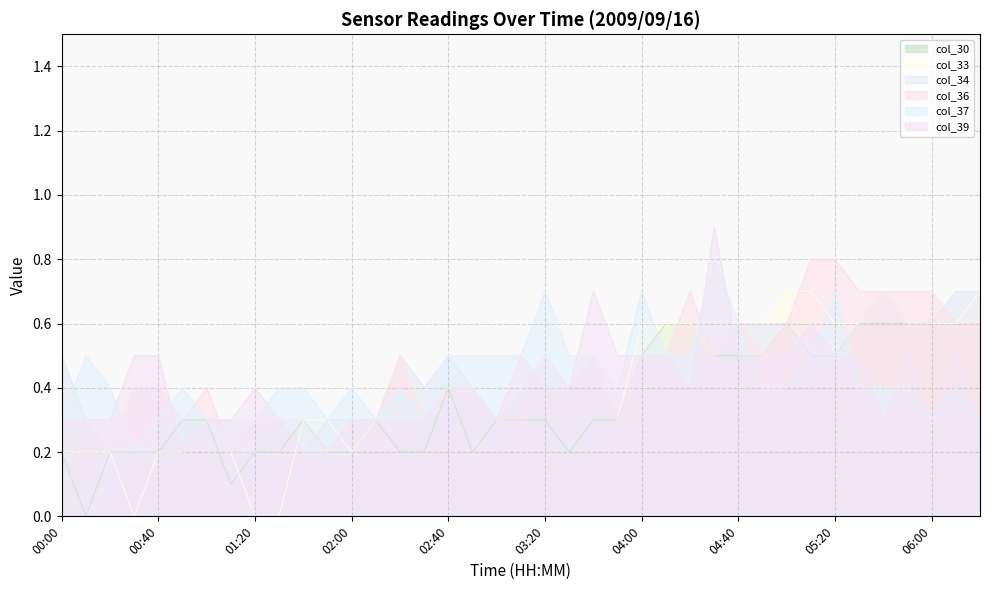

Reading left to right, transcribe all the data shown in this chart.

col_30: 00:00=0.2	00:10=0.0	00:20=0.2	00:30=0.2	00:40=0.2	00:50=0.3	01:00=0.3	01:10=0.1	01:20=0.2	01:30=0.2	01:40=0.3	01:50=0.2	02:00=0.2	02:10=0.3	02:20=0.2	02:30=0.2	02:40=0.4	02:50=0.2	03:00=0.3	03:10=0.3	03:20=0.3	03:30=0.2	03:40=0.3	03:50=0.3	04:00=0.5	04:10=0.6	04:20=0.6	04:30=0.5	04:40=0.5	04:50=0.5	05:00=0.6	05:10=0.5	05:20=0.5	05:30=0.6	05:40=0.6	05:50=0.6	06:00=0.6	06:10=0.6	06:20=0.6
col_33: 00:00=0.2	00:10=0.2	00:20=0.2	00:30=0.0	00:40=0.2	00:50=0.2	01:00=0.3	01:10=0.2	01:20=0.0	01:30=0.0	01:40=0.3	01:50=0.3	02:00=0.2	02:10=0.3	02:20=0.5	02:30=0.3	02:40=0.4	02:50=0.4	03:00=0.3	03:10=0.4	03:20=0.5	03:30=0.4	03:40=0.5	03:50=0.3	04:00=0.6	04:10=0.6	04:20=0.6	04:30=0.5	04:40=0.6	04:50=0.6	05:00=0.7	05:10=0.7	05:20=0.6	05:30=0.6	05:40=0.7	05:50=0.6	06:00=0.6	06:10=0.6	06:20=0.7
col_34: 00:00=0.5	00:10=0.3	00:20=0.2	00:30=0.2	00:40=0.2	00:50=0.2	01:00=0.3	01:10=0.2	01:20=0.2	01:30=0.3	01:40=0.2	01:50=0.3	02:00=0.3	02:10=0.3	02:20=0.5	02:30=0.4	02:40=0.5	02:50=0.4	03:00=0.3	03:10=0.4	03:20=0.5	03:30=0.4	03:40=0.5	03:50=0.3	04:00=0.5	04:10=0.5	04:20=0.5	04:30=0.5	04:40=0.6	04:50=0.6	05:00=0.6	05:10=0.5	05:20=0.5	05:30=0.6	05:40=0.7	05:50=0.6	06:00=0.6	06:10=0.7	06:20=0.7
col_36: 00:00=0.0	00:10=0.3	00:20=0.2	00:30=0.4	00:40=0.4	00:50=0.3	01:00=0.4	01:10=0.2	01:20=0.3	01:30=0.3	01:40=0.3	01:50=0.2	02:00=0.3	02:10=0.3	02:20=0.5	02:30=0.3	02:40=0.4	02:50=0.4	03:00=0.3	03:10=0.3	03:20=0.5	03:30=0.4	03:40=0.5	03:50=0.3	04:00=0.5	04:10=0.5	04:20=0.7	04:30=0.5	04:40=0.6	04:50=0.5	05:00=0.6	05:10=0.8	05:20=0.8	05:30=0.7	05:40=0.7	05:50=0.7	06:00=0.7	06:10=0.6	06:20=0.6
col_37: 00:00=0.3	00:10=0.5	00:20=0.4	00:30=0.2	00:40=0.3	00:50=0.4	01:00=0.3	01:10=0.3	01:20=0.3	01:30=0.4	01:40=0.4	01:50=0.3	02:00=0.4	02:10=0.3	02:20=0.4	02:30=0.3	02:40=0.5	02:50=0.5	03:00=0.5	03:10=0.5	03:20=0.7	03:30=0.5	03:40=0.5	03:50=0.4	04:00=0.7	04:10=0.5	04:20=0.5	04:30=0.8	04:40=0.6	04:50=0.4	05:00=0.4	05:10=0.5	05:20=0.7	05:30=0.4	05:40=0.4	05:50=0.4	06:00=0.3	06:10=0.4	06:20=0.3
col_39: 00:00=0.3	00:10=0.3	00:20=0.3	00:30=0.5	00:40=0.5	00:50=0.2	01:00=0.3	01:10=0.3	01:20=0.4	01:30=0.3	01:40=0.2	01:50=0.2	02:00=0.3	02:10=0.3	02:20=0.3	02:30=0.3	02:40=0.4	02:50=0.4	03:00=0.3	03:10=0.5	03:20=0.4	03:30=0.4	03:40=0.7	03:50=0.5	04:00=0.5	04:10=0.5	04:20=0.4	04:30=0.9	04:40=0.5	04:50=0.5	05:00=0.5	05:10=0.6	05:20=0.5	05:30=0.5	05:40=0.3	05:50=0.5	06:00=0.3	06:10=0.5	06:20=0.3